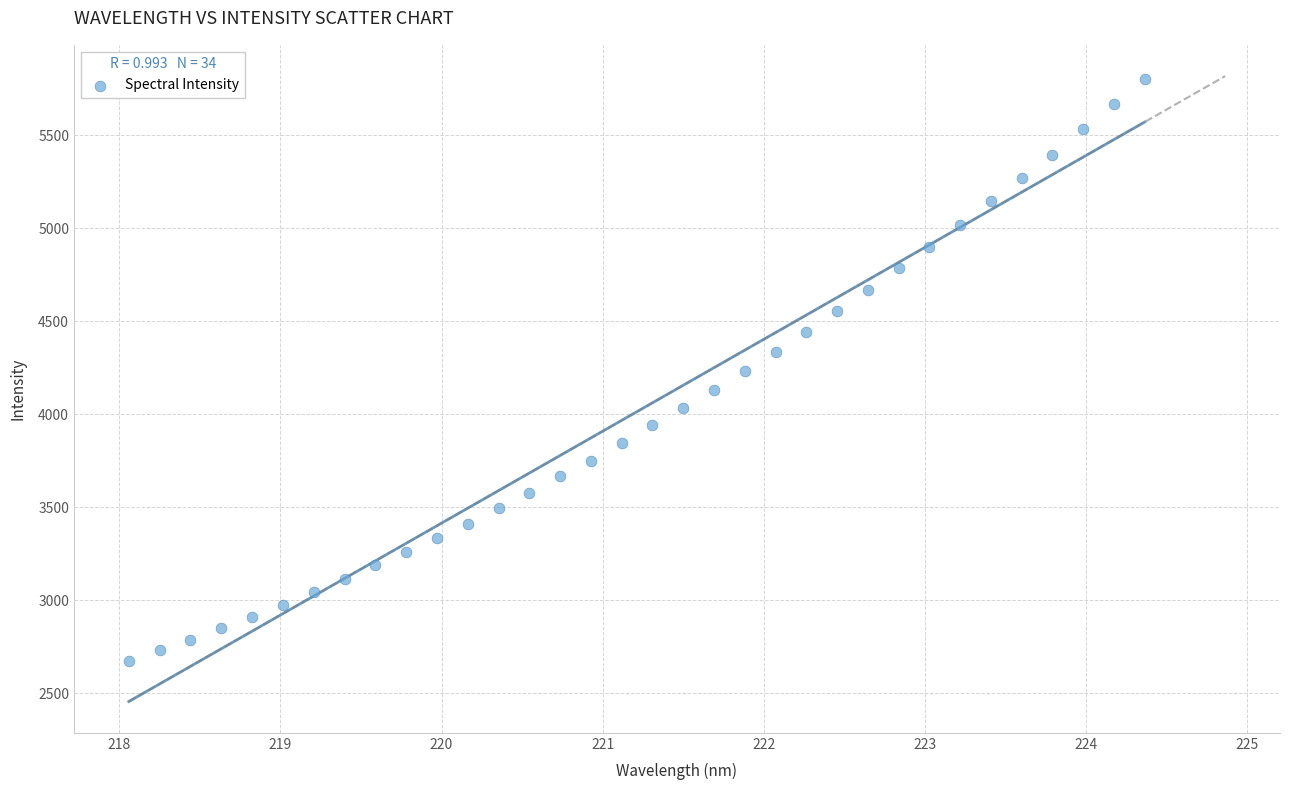

What is the range of Y values (max minus min)?

3132.2